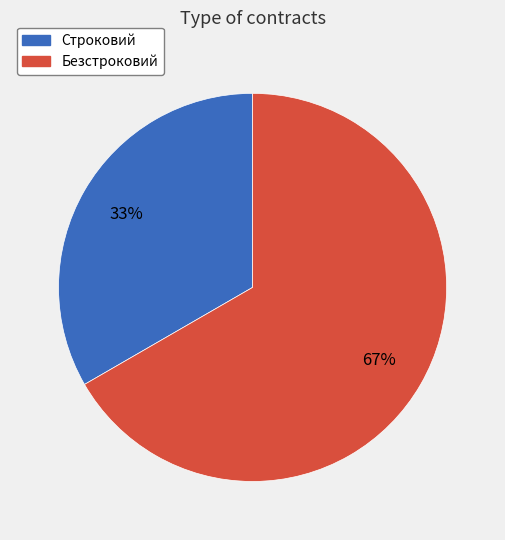

To the nearest percent, what percentage of the pie is Безстроковий?

67%